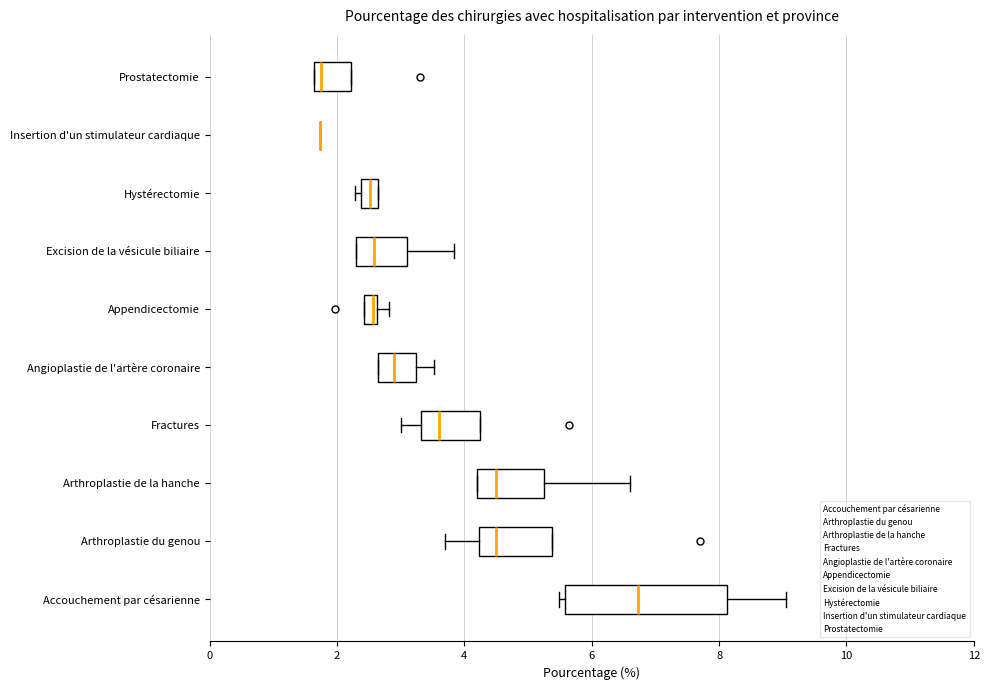

Comparing the boxes themselves (not the whiskers), which one is the widest?

Accouchement par césarienne